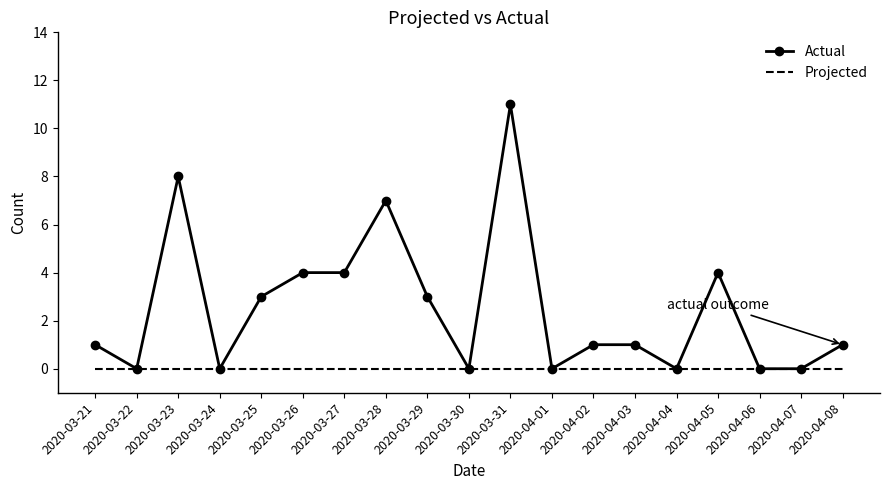

Reading right to left, transcribe all the data shown in this chart.

Actual: 2020-04-08=1	2020-04-07=0	2020-04-06=0	2020-04-05=4	2020-04-04=0	2020-04-03=1	2020-04-02=1	2020-04-01=0	2020-03-31=11	2020-03-30=0	2020-03-29=3	2020-03-28=7	2020-03-27=4	2020-03-26=4	2020-03-25=3	2020-03-24=0	2020-03-23=8	2020-03-22=0	2020-03-21=1
Projected: 2020-04-08=0	2020-04-07=0	2020-04-06=0	2020-04-05=0	2020-04-04=0	2020-04-03=0	2020-04-02=0	2020-04-01=0	2020-03-31=0	2020-03-30=0	2020-03-29=0	2020-03-28=0	2020-03-27=0	2020-03-26=0	2020-03-25=0	2020-03-24=0	2020-03-23=0	2020-03-22=0	2020-03-21=0